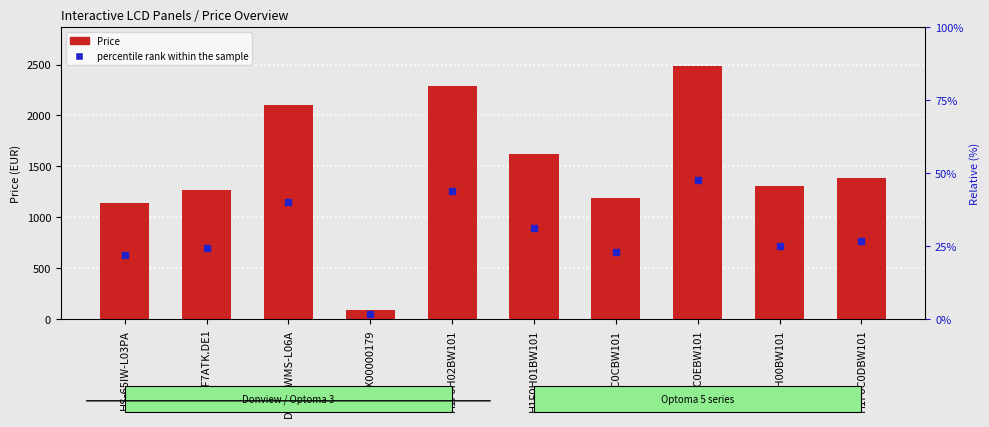

What position from the right is DS-86IWMS-L06A?

8